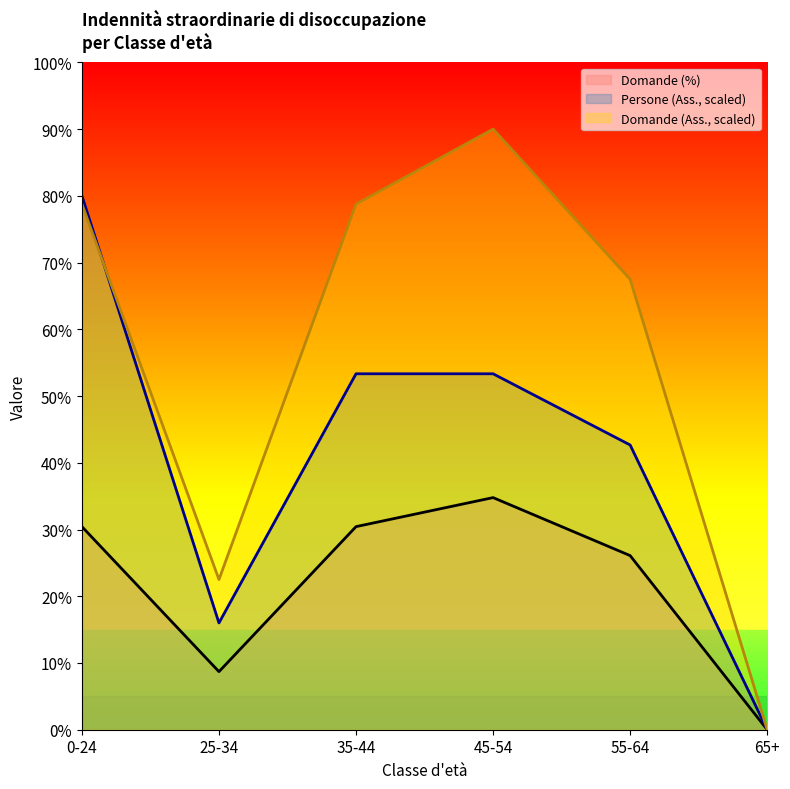

Reading left to right, transcribe all the data shown in this chart.

Domande (Ass.): 78.8	22.5	78.8	90.0	67.5	0.0
Domande (%): 30.4	8.7	30.4	34.8	26.1	0.0
Persone (Ass.): 80.0	16.0	53.3	53.3	42.7	0.0